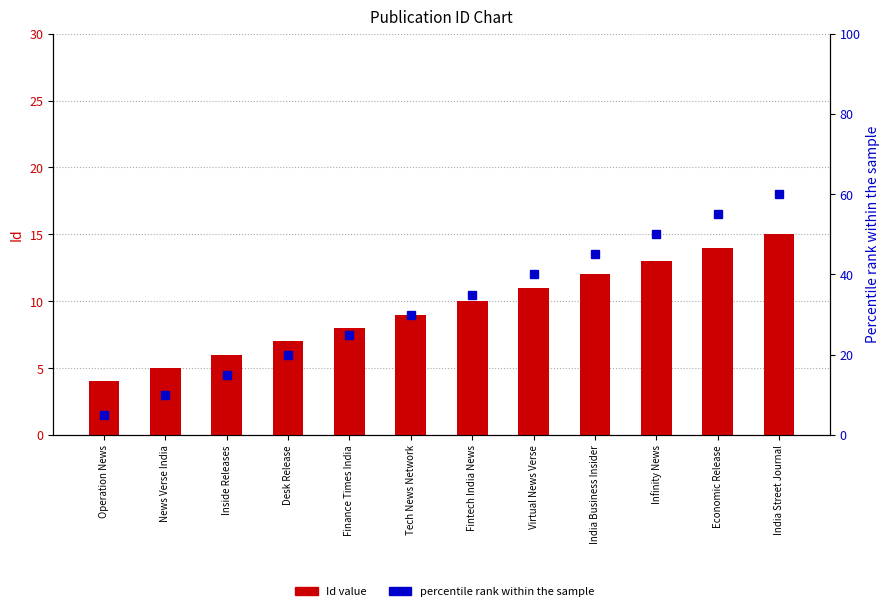

List the labels in order of percentile rank within the sample value, smallest first.

Operation News, News Verse India, Inside Releases, Desk Release, Finance Times India, Tech News Network, Fintech India News, Virtual News Verse, India Business Insider, Infinity News, Economic Release, India Street Journal